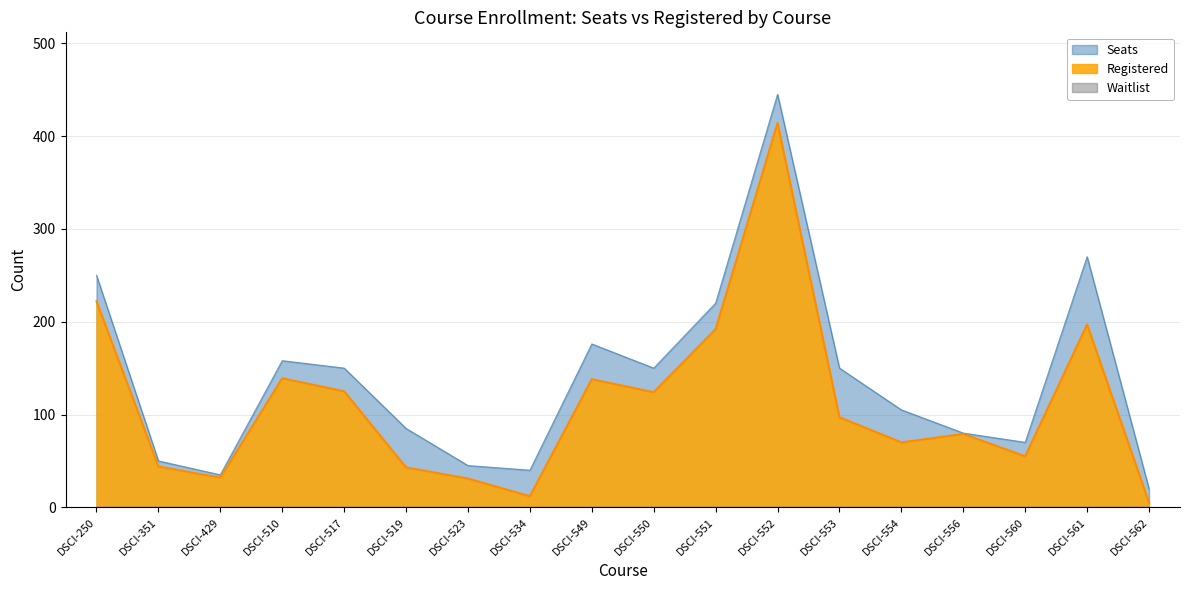

What is the difference between the maximum and minimum values in the Registered series?

409